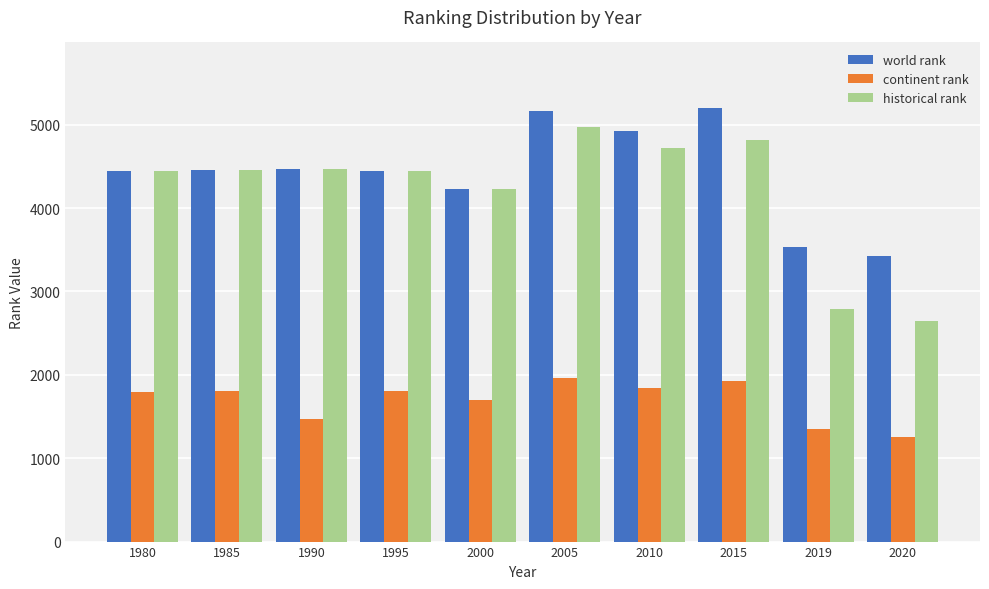

The historical rank series shows 4445.0 at 1995. True or false?

True